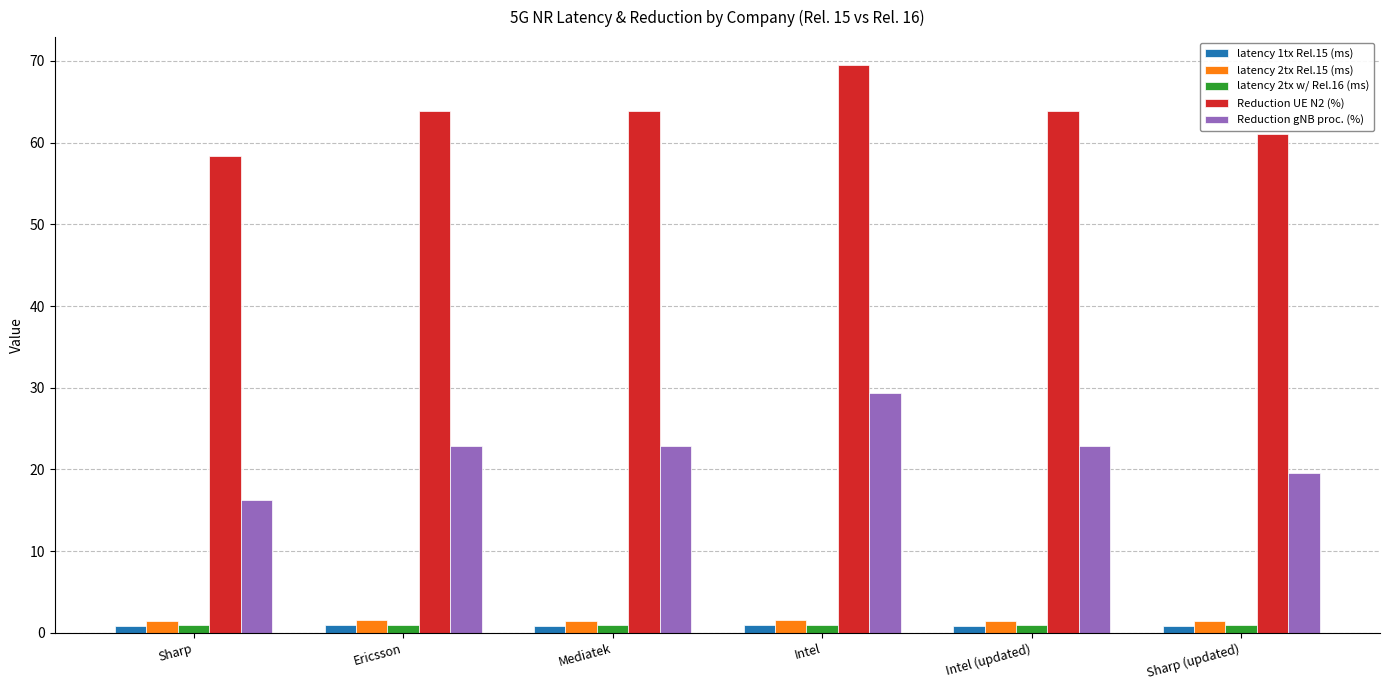

What is the value of the latency 2tx w/ Rel.16 (ms) bar at the 1st from the left?

1.0